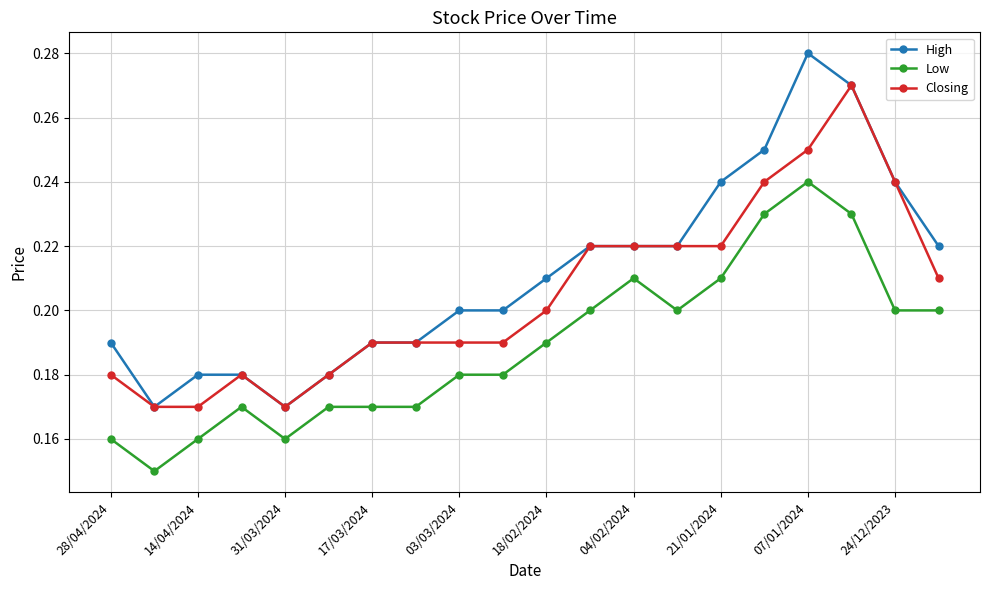

True or false: Low and Closing cross at least once.

False